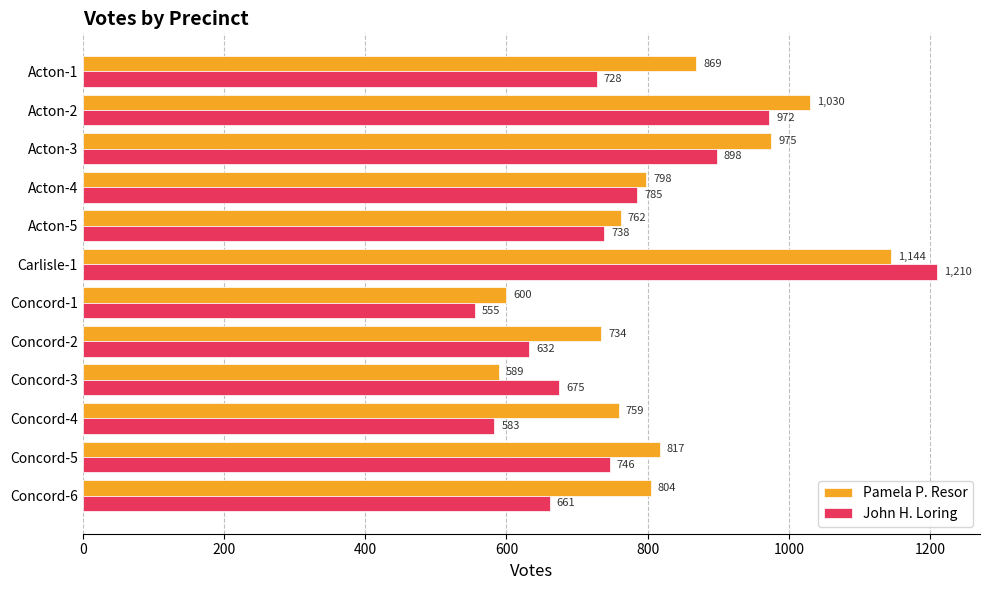

What are all the series names shown in the legend?

Pamela P. Resor, John H. Loring